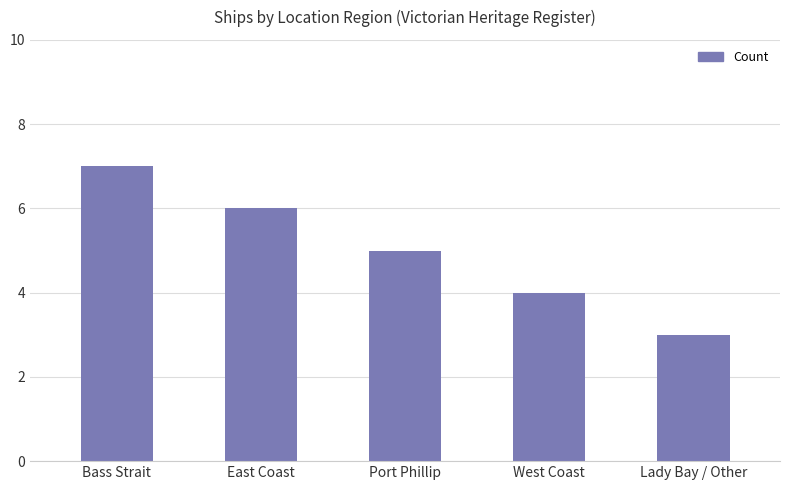

How many values are below 5?

2